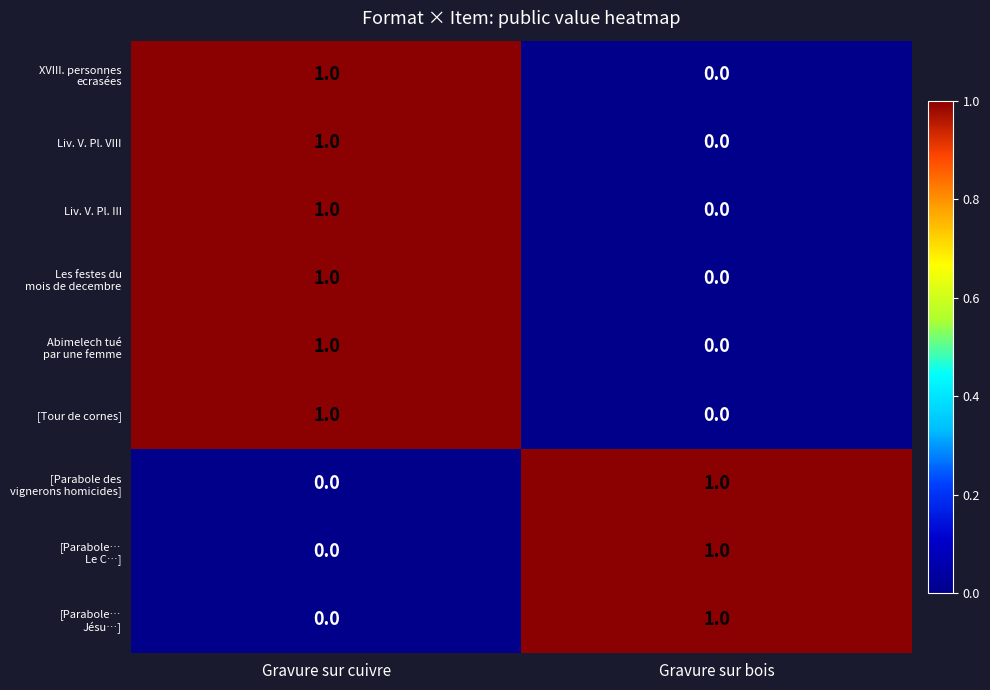

Is it true that [Tour de cornes] equals 0 at Gravure sur bois?

True